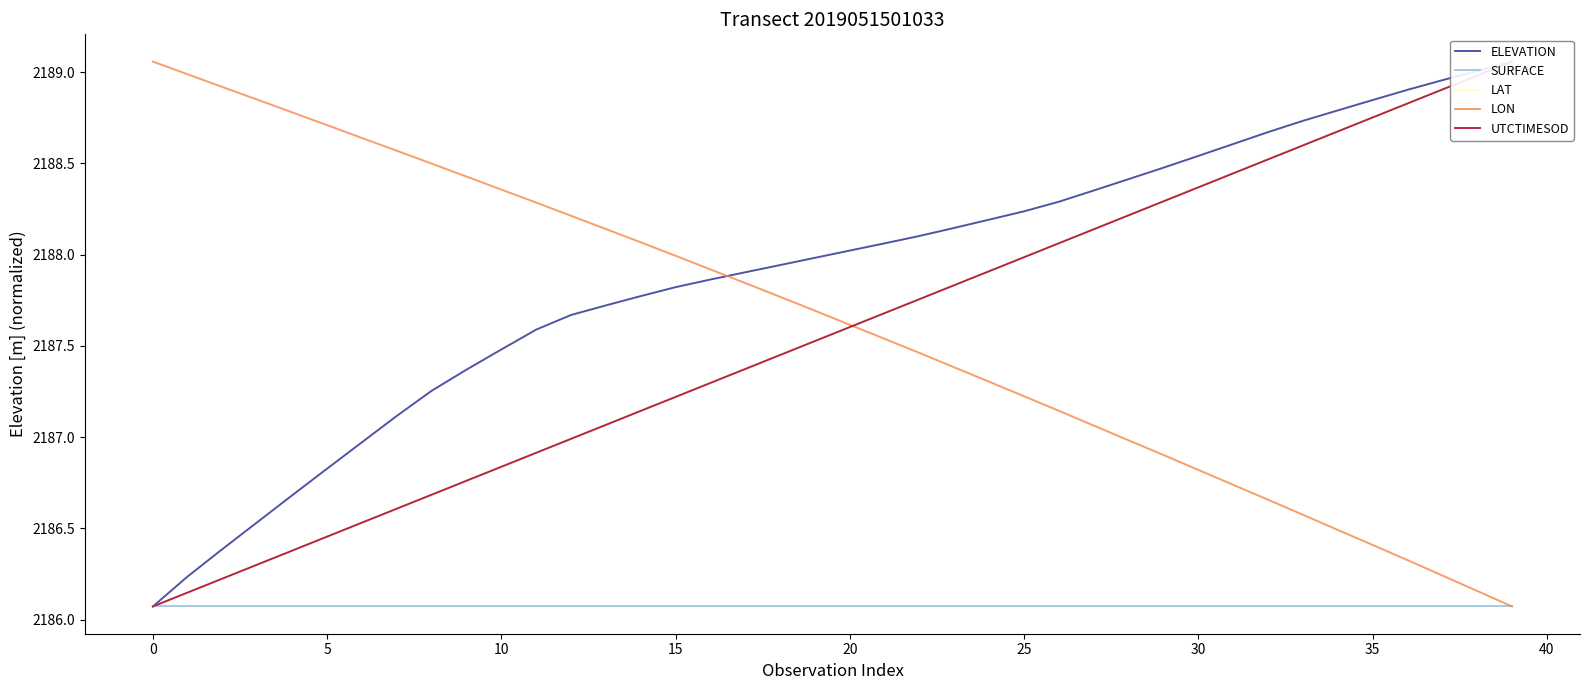

How many data points does each series have?

40